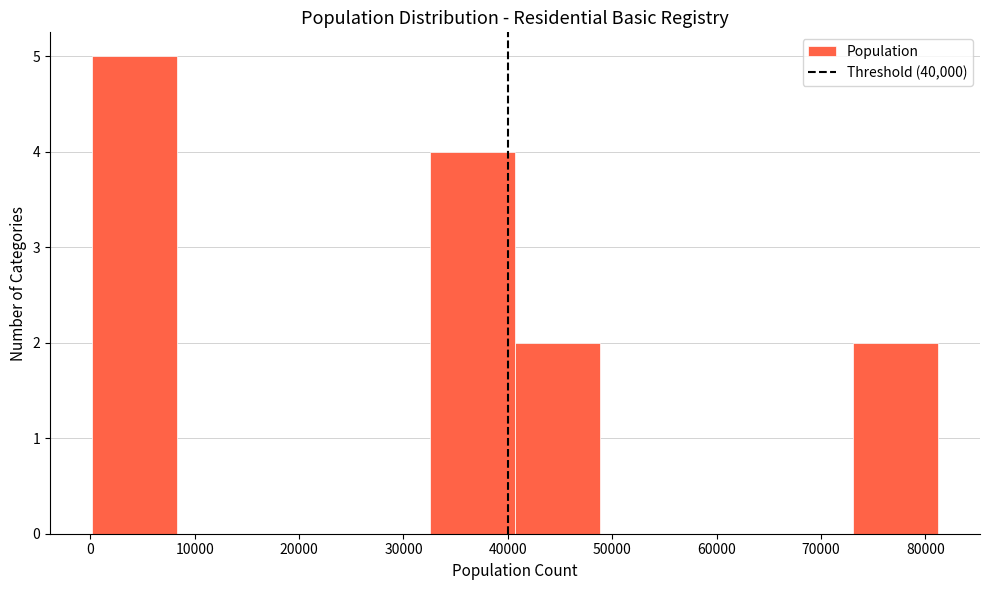

Reading left to right, list every bar in this chart as the range it spans on the x-axis followed by its height. Neither the bar edges nor the heights are printed on the chart, so give them approximately, as read against the axes.

0 to 8000: 5
8000 to 16000: 0
16000 to 24000: 0
24000 to 33000: 0
33000 to 41000: 4
41000 to 49000: 2
49000 to 57000: 0
57000 to 65000: 0
65000 to 73000: 0
73000 to 81000: 2